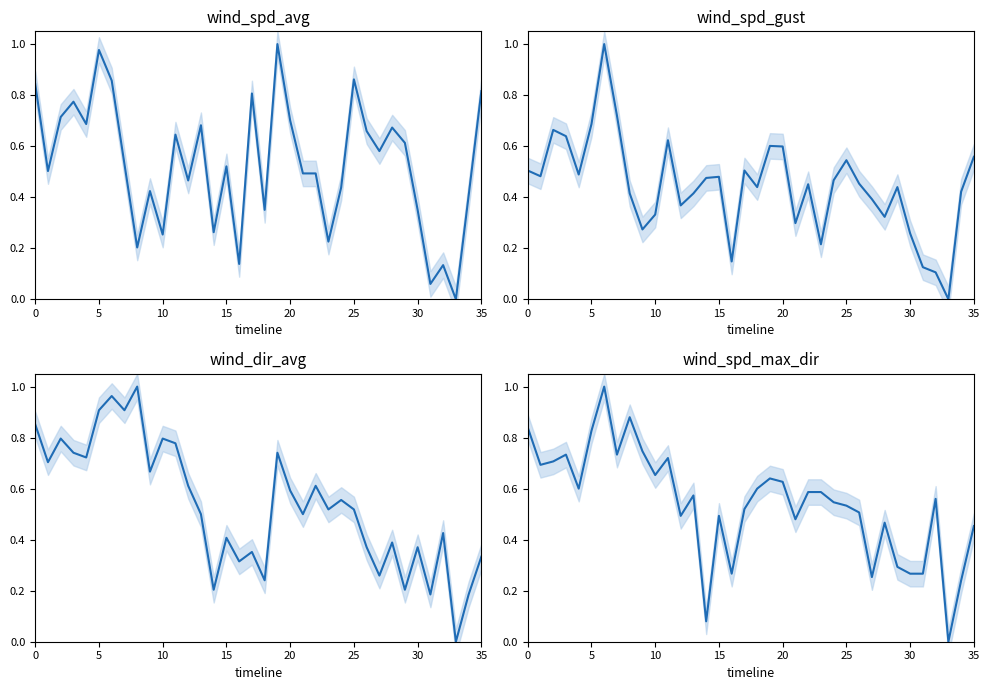

What is the spread (max minus min) of values at 15?

0.1